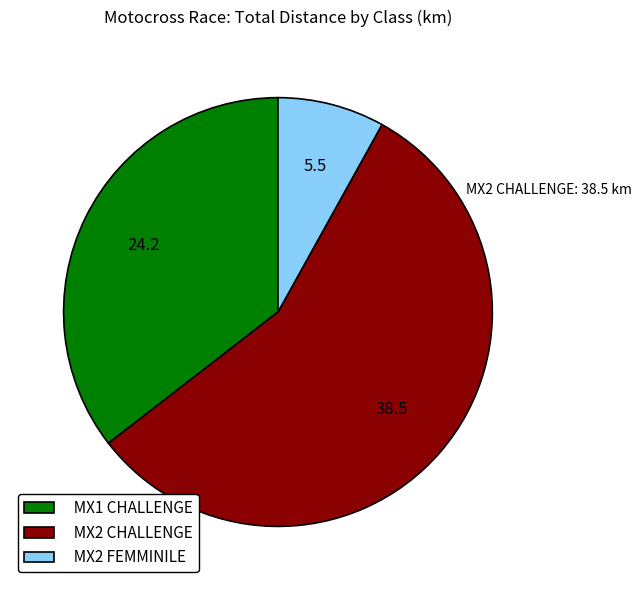

How many segments does this pie chart have?

3